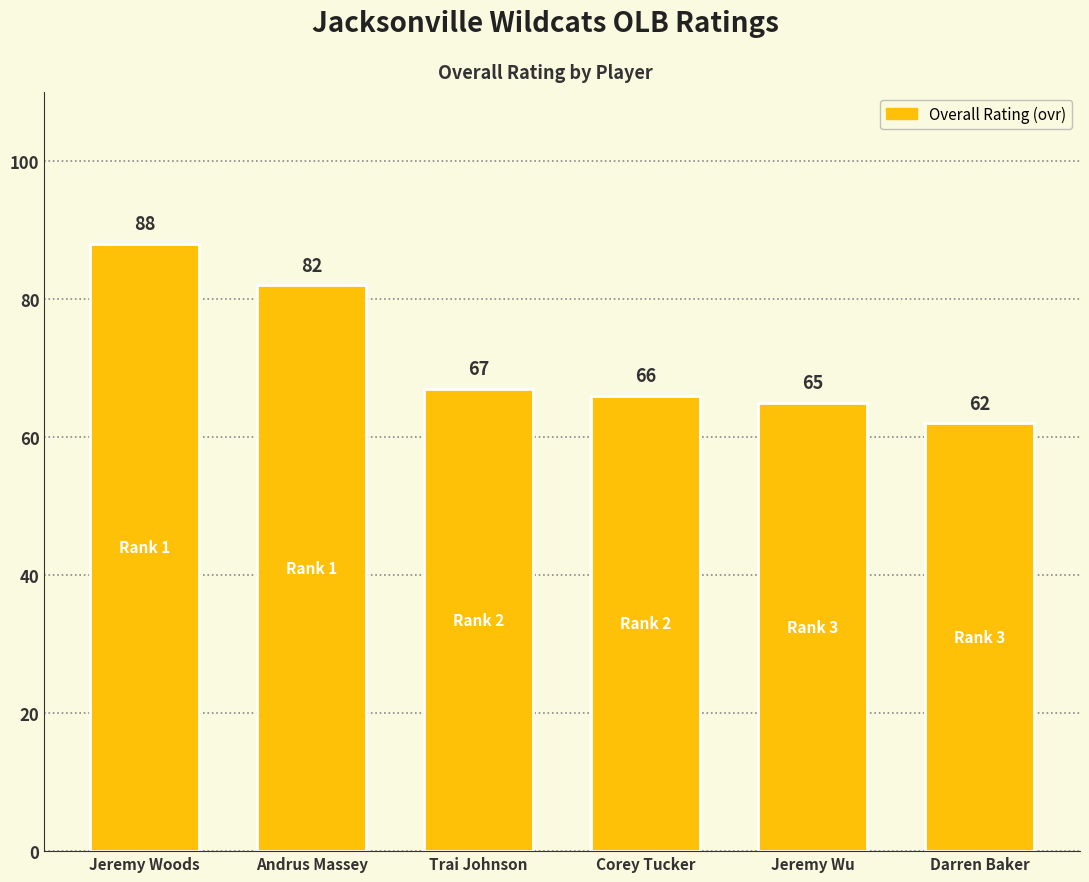

Reading left to right, extract all data points from this chart.

88	82	67	66	65	62